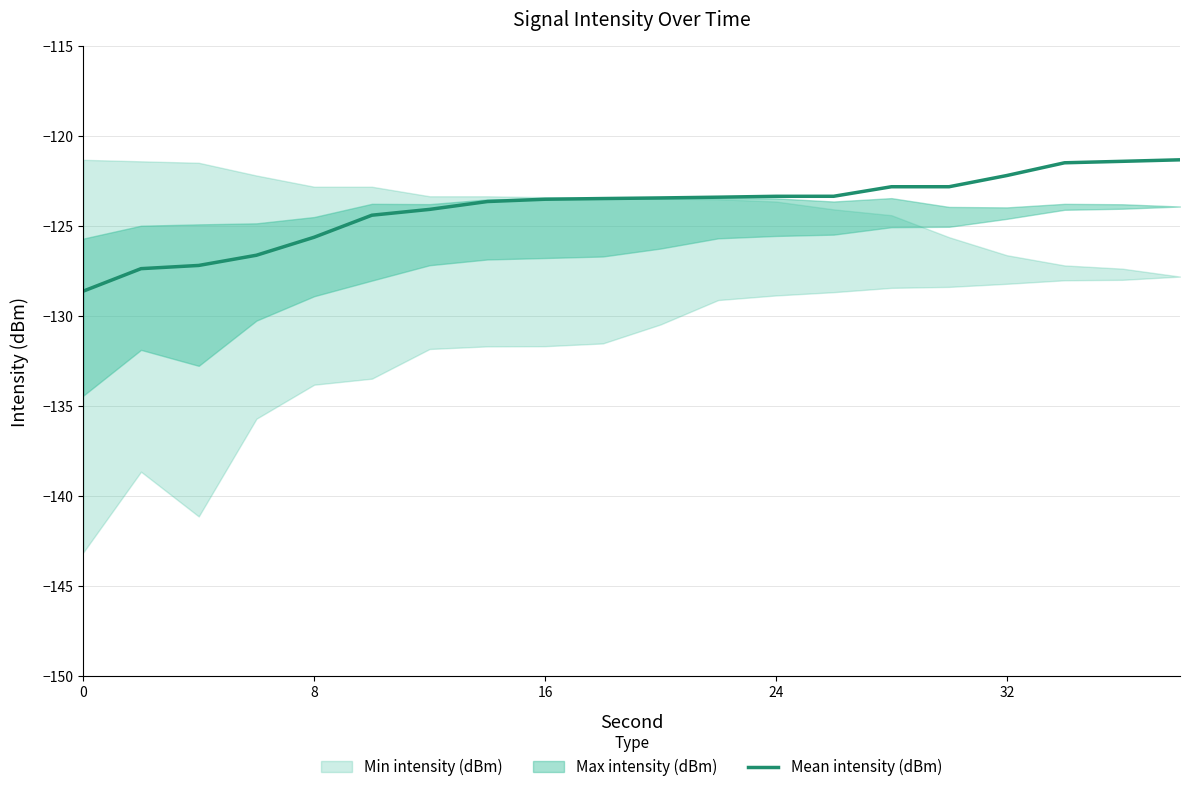

What is the minimum value for Mean intensity (dBm)?

-128.6